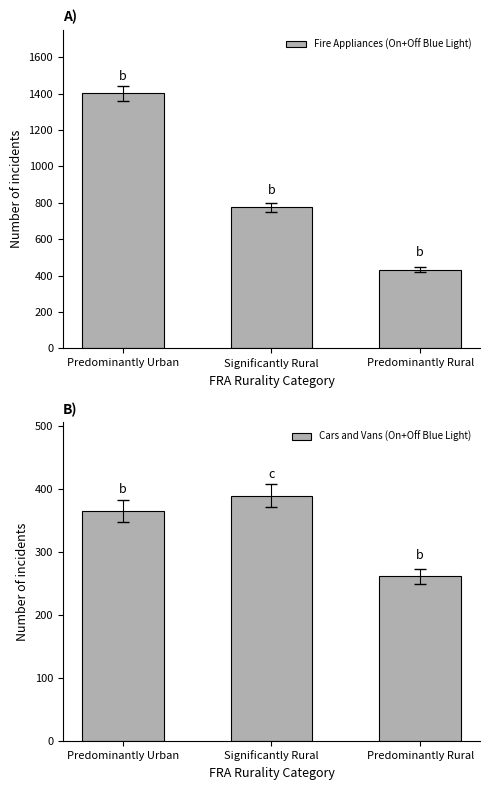

What is the label of the 2nd bar from the right?

Significantly Rural